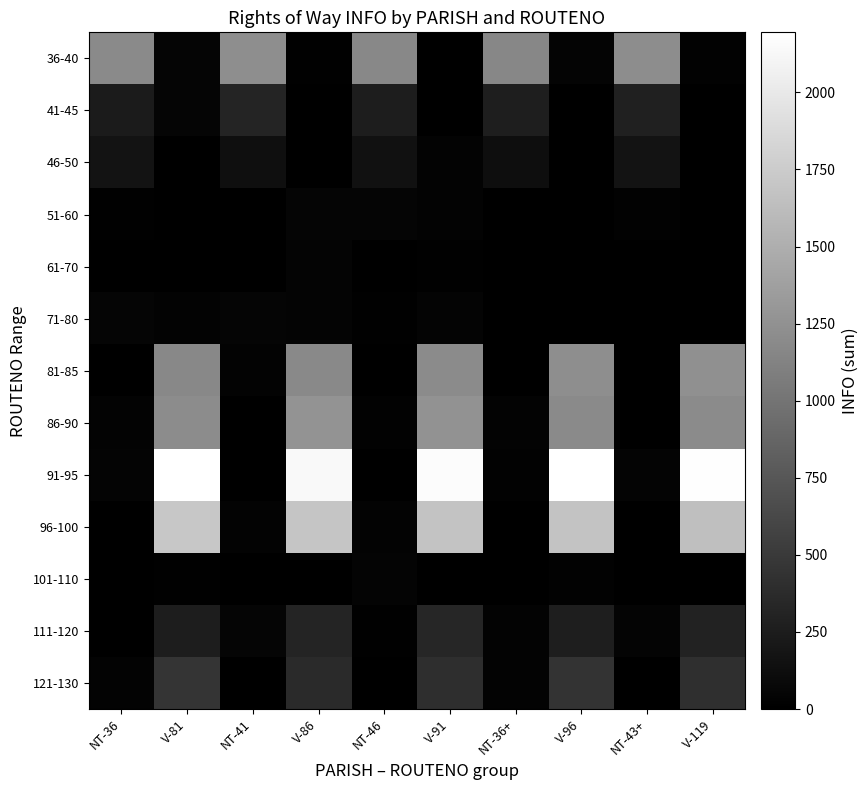

Count the number of categories in the chart.

10